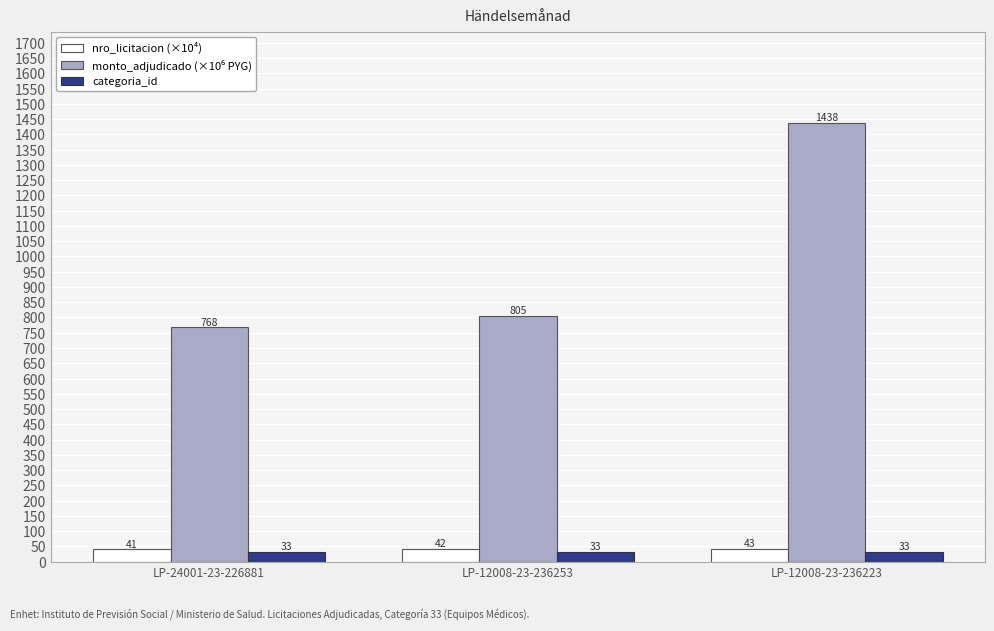

Which label corresponds to the largest value in the chart?

LP-12008-23-236223